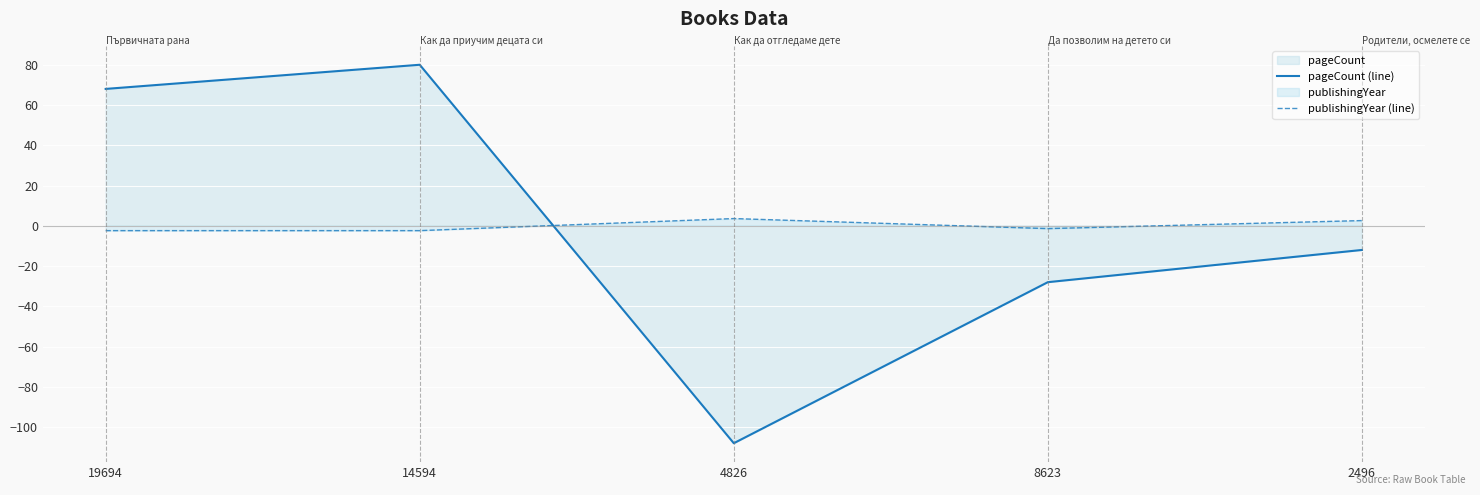

Where does the publishingYear (line) series first go above -1?

4826